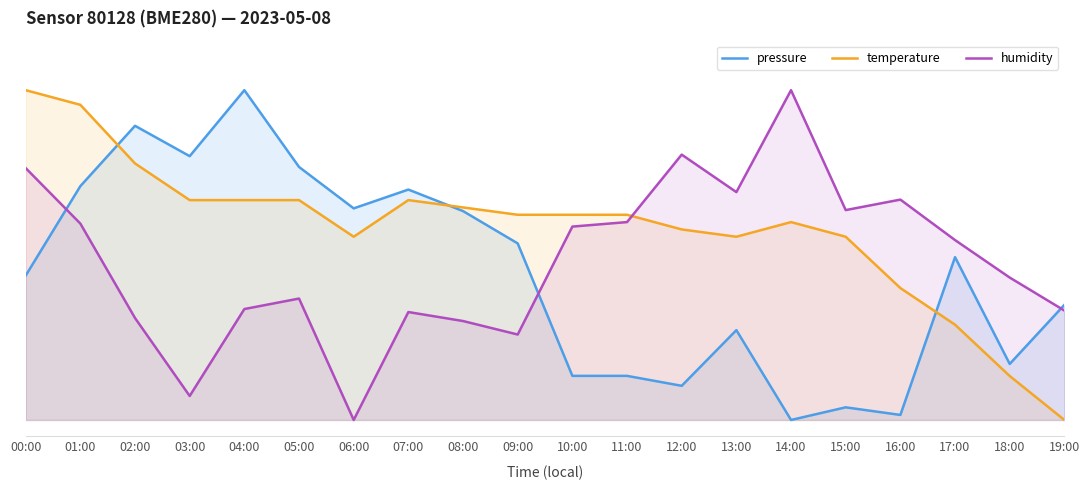

How many lines are shown in the chart?

3